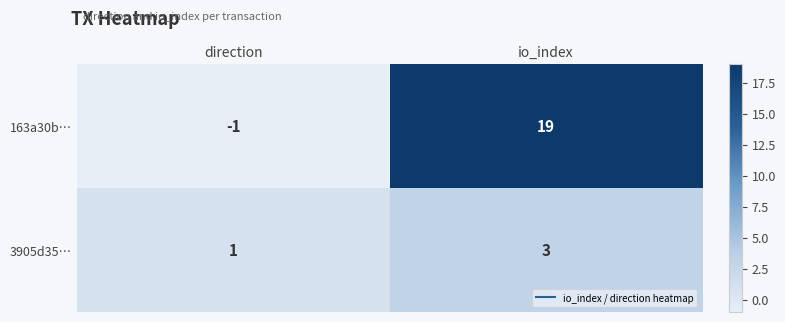

What is the sum of the 3905d35… values at io_index and direction?

4